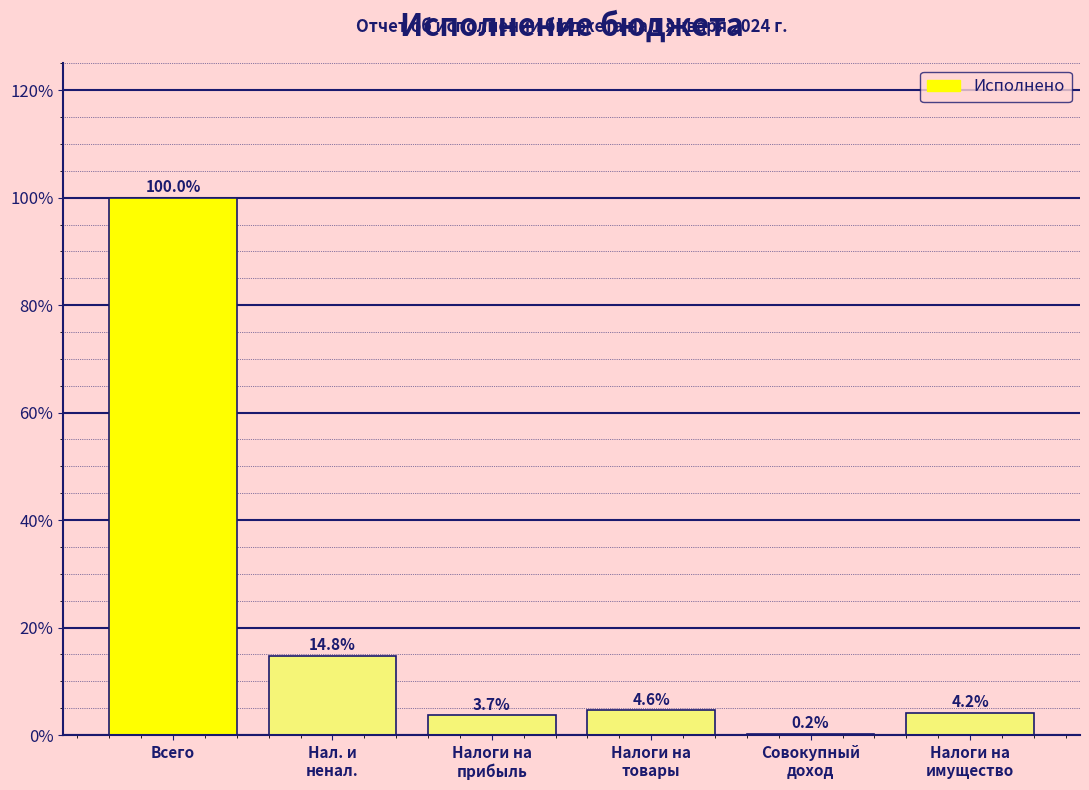

True or false: the data shows 162.8 at Всего.

False